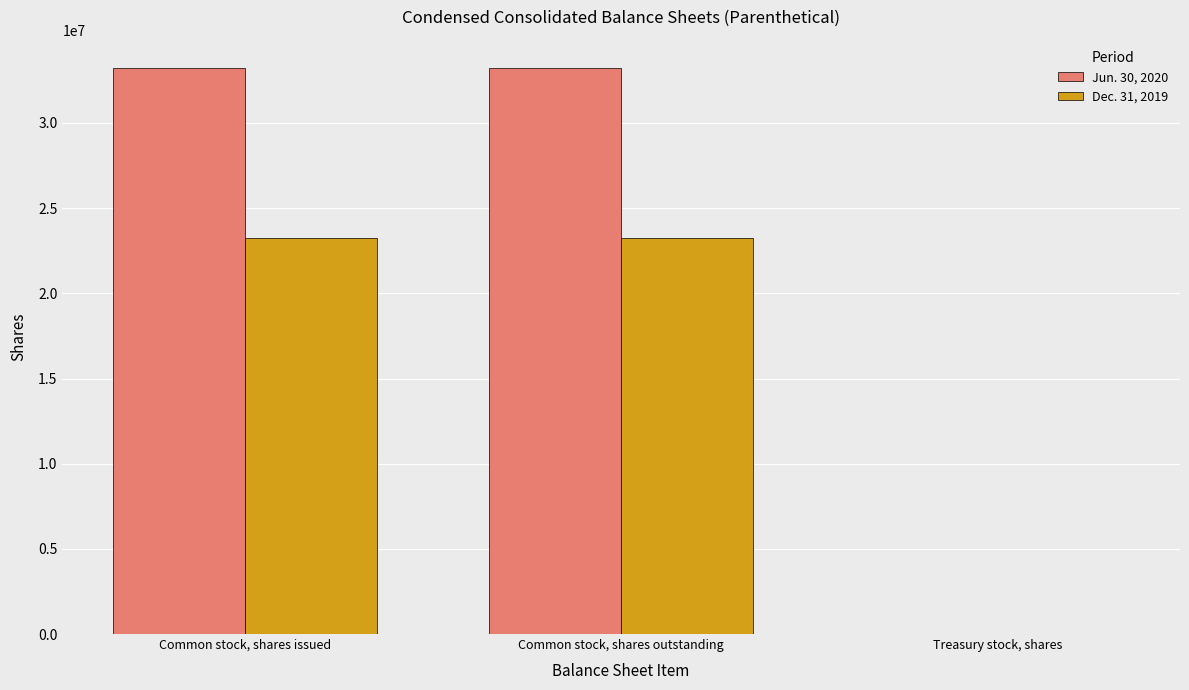

How many data points does each series have?

3